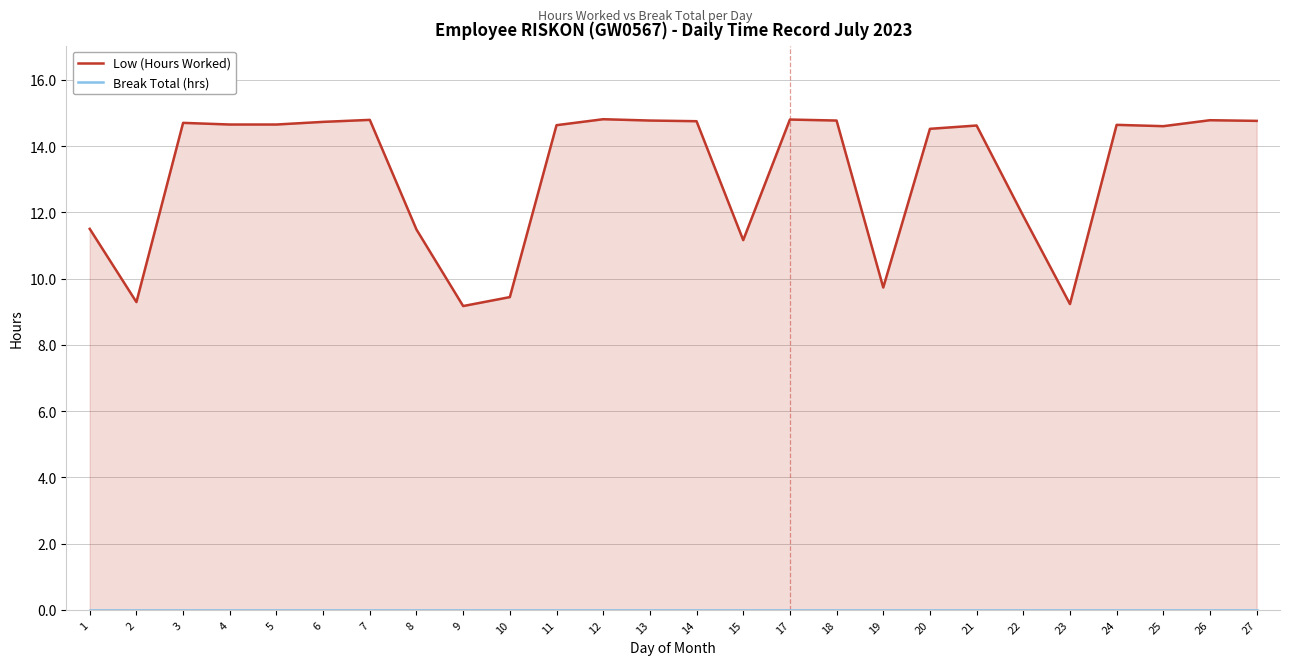

At which category is the sum across all series the highest?

12